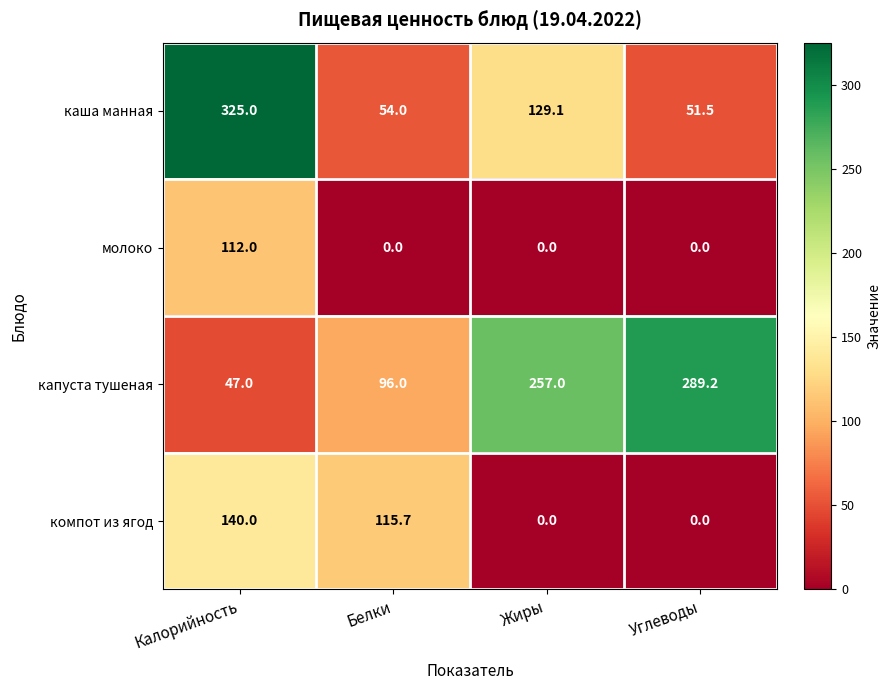

At which category is the sum across all series the highest?

Калорийность